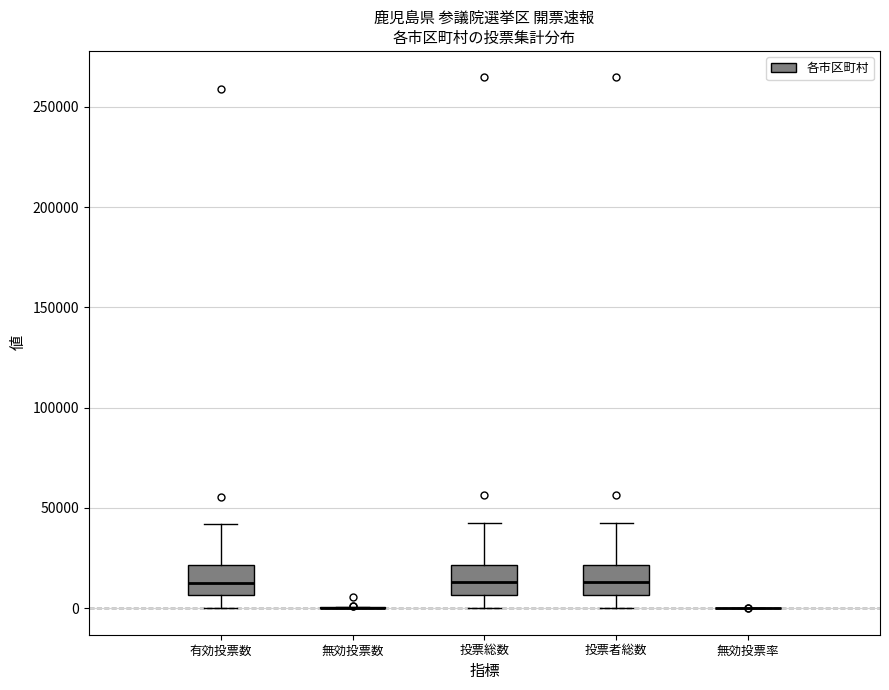

Reading left to right, read every box against the y-axis: the position of its median line, the range the box covers, and the ends of its whiskers. The values are not printed on the chart, so give them approximately, as read against the axis.

有効投票数: median 15000, box 5000 to 20000, whiskers 0 to 40000
無効投票数: box collapsed to a line at 0, whiskers 0 to 0
投票総数: median 15000, box 5000 to 20000, whiskers 0 to 45000
投票者総数: median 15000, box 5000 to 20000, whiskers 0 to 45000
無効投票率: box collapsed to a line at 0, whiskers 0 to 0